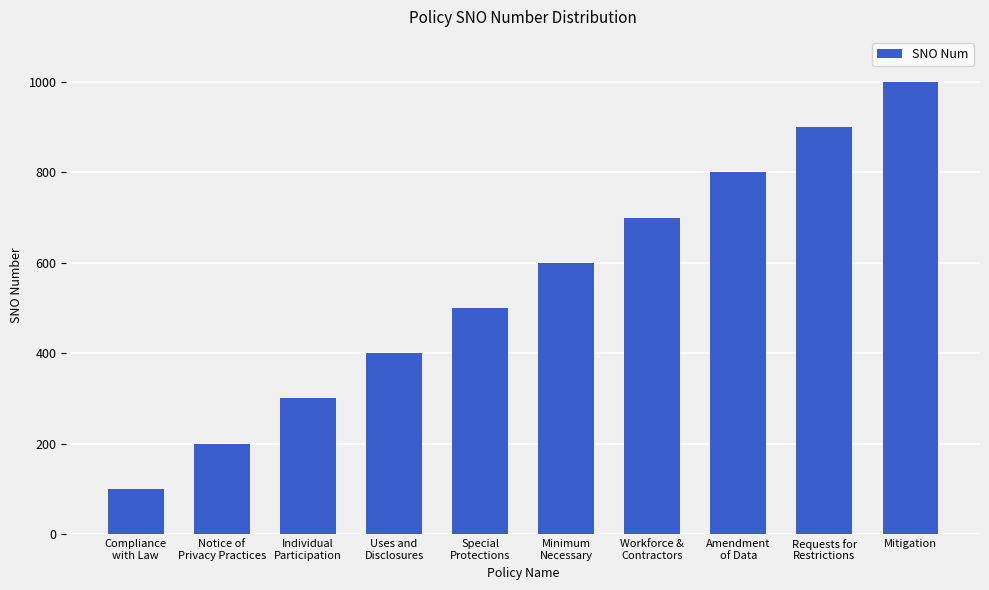

What is the change in value from Individual
Participation to Amendment
of Data?

+500